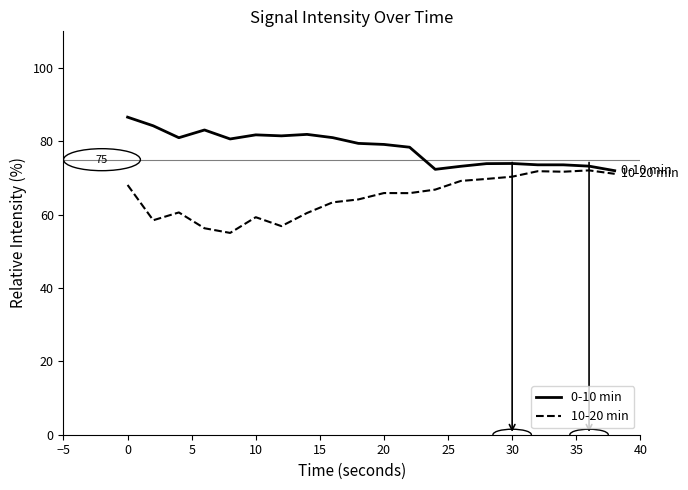

What is the maximum value for 0-10 min?

86.6